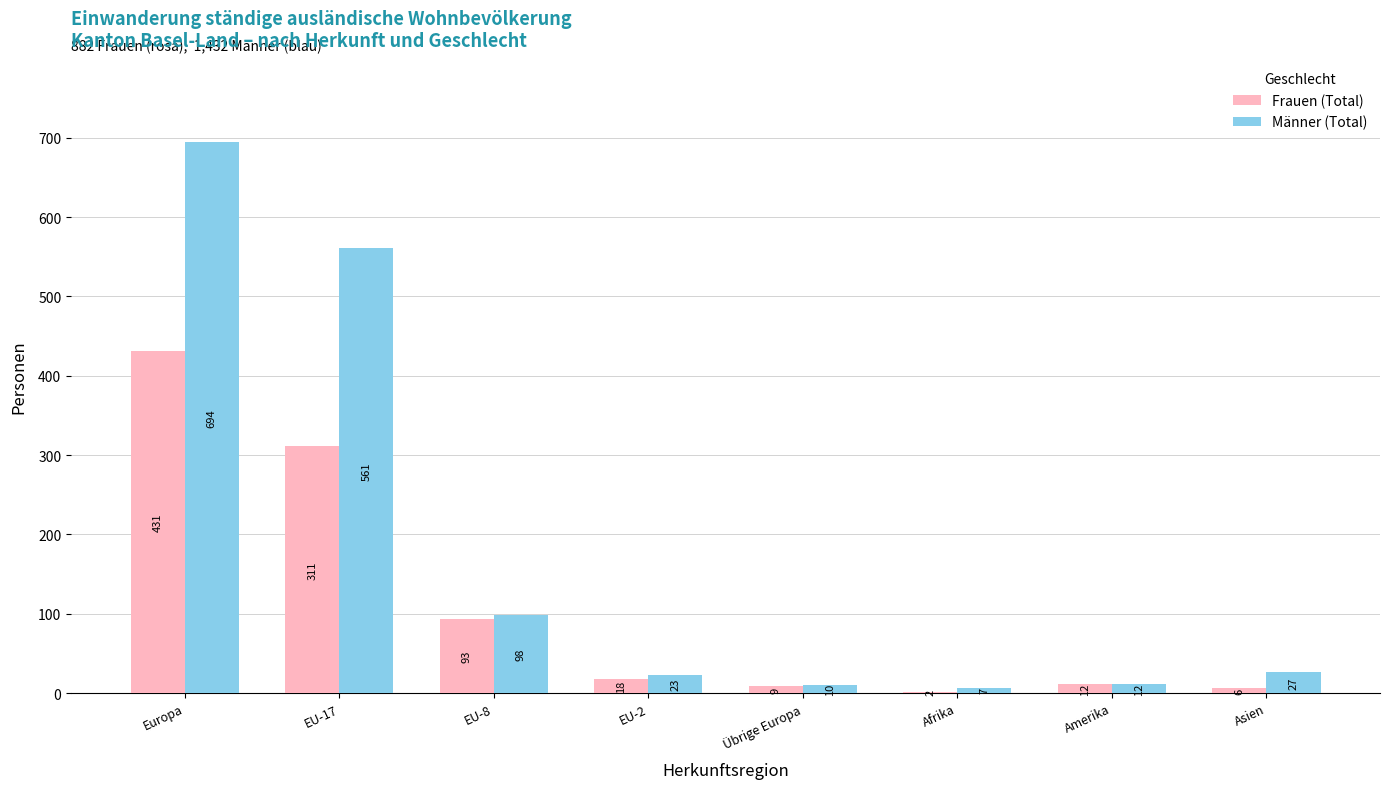

Which series has the largest total across all categories?

Männer (Total)